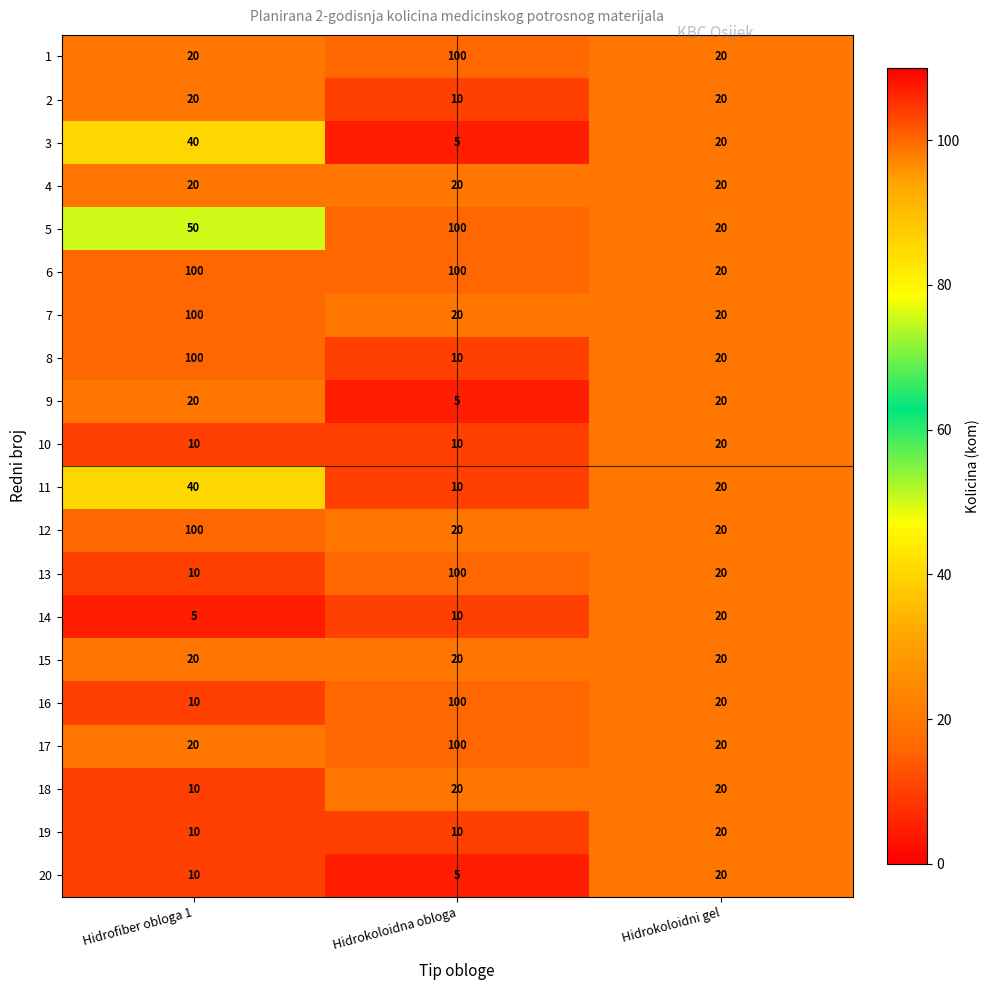

What is the difference between the maximum and minimum values in the 11 series?

30